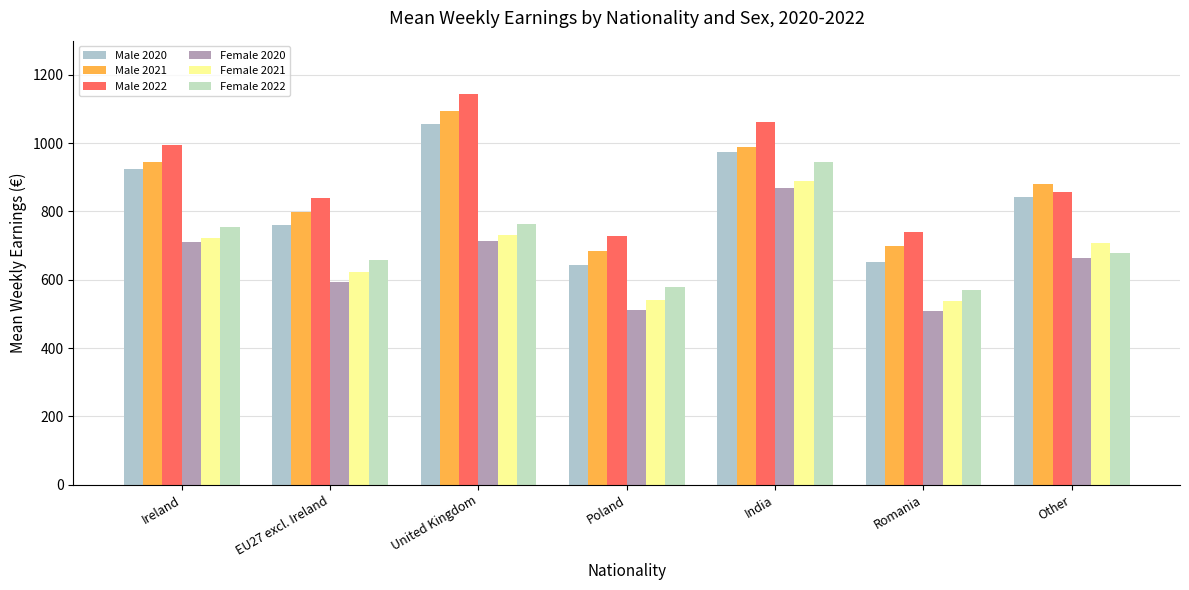

What is the total value across all series at United Kingdom?

5498.5